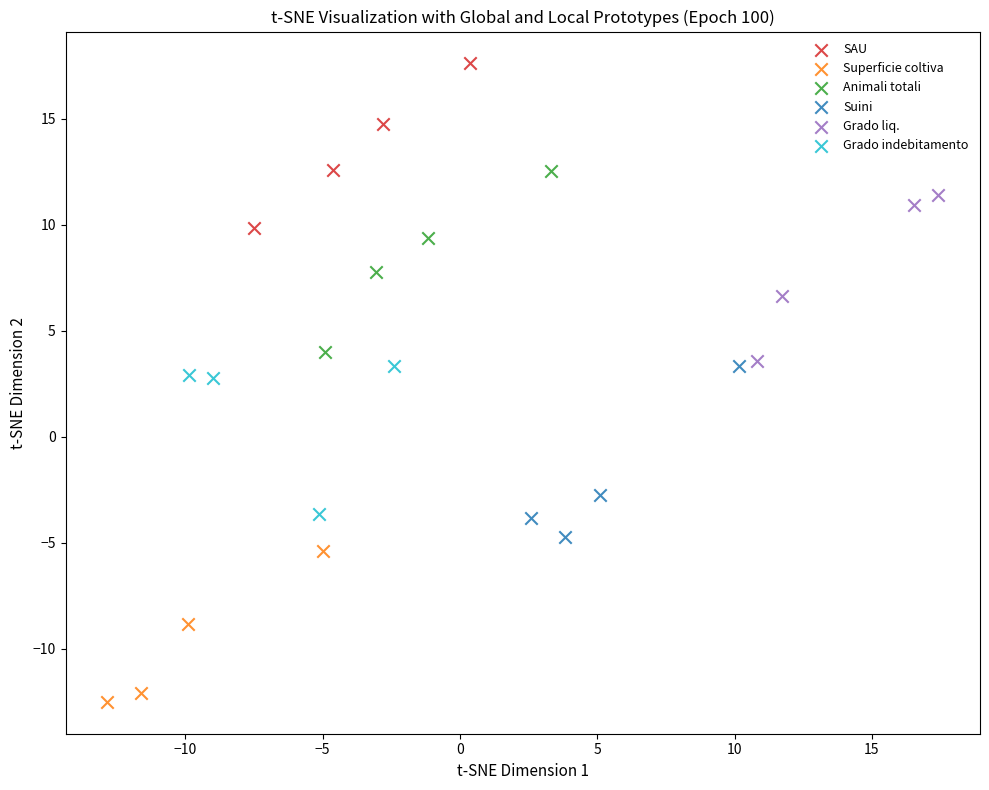

Which series reaches the maximum Y coordinate?

SAU